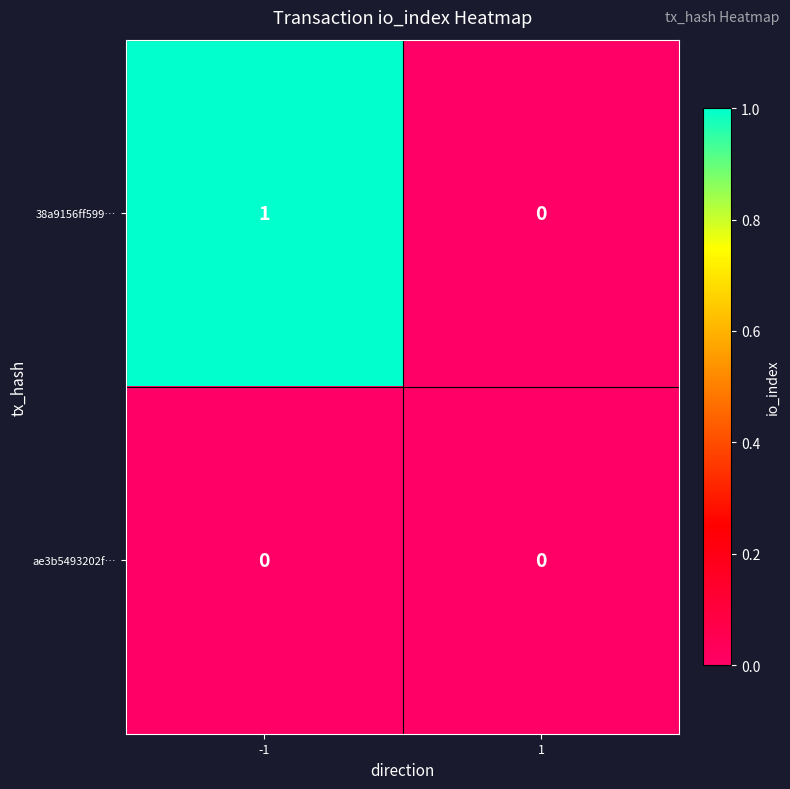

Rank the series by their average value, from lowest to highest.

ae3b5493202f…, 38a9156ff599…